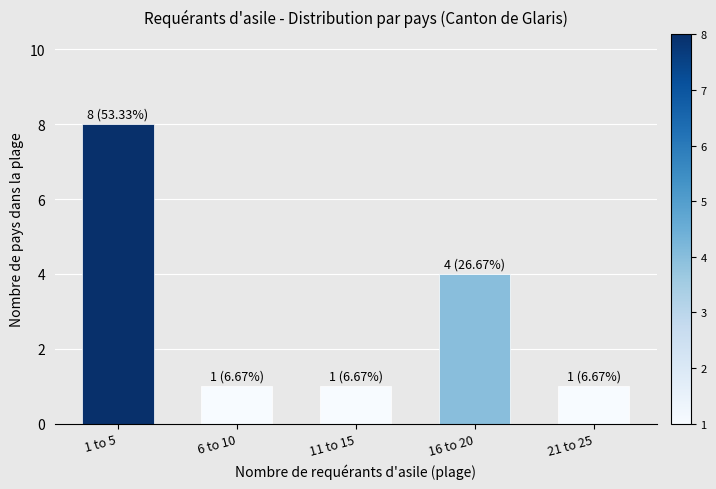

Reading left to right, extract all data points from this chart.

1 to 5=8	6 to 10=1	11 to 15=1	16 to 20=4	21 to 25=1